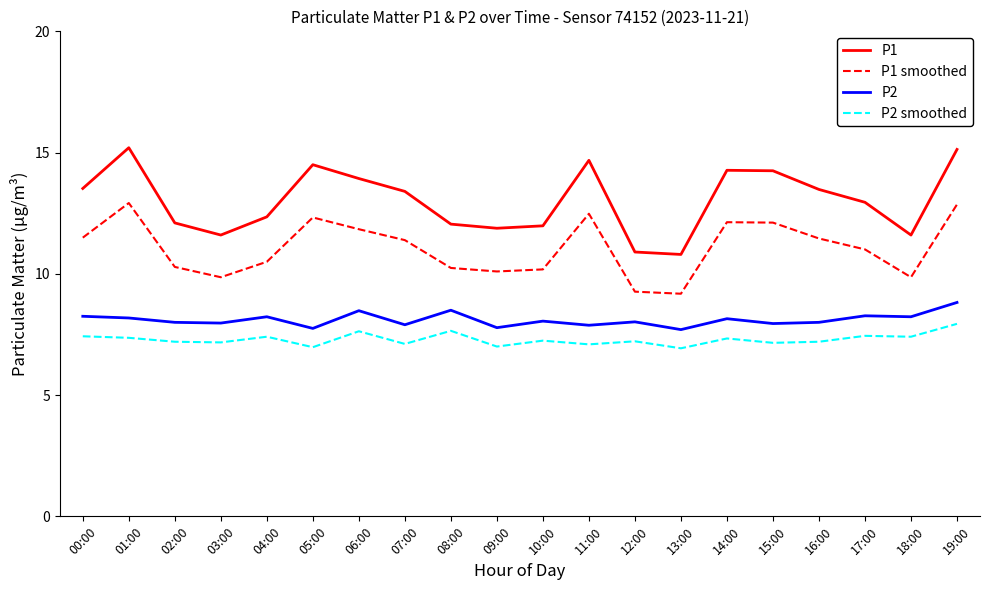

What is the smallest value displayed?

6.9